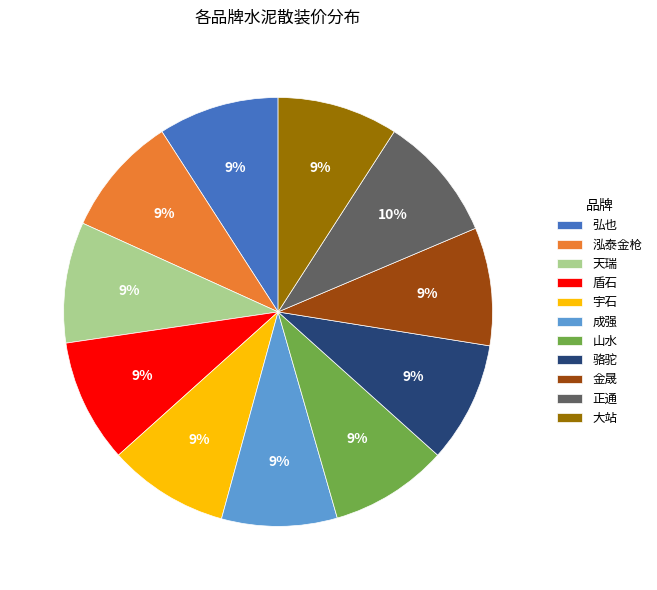

How many slices are in this pie chart?

11